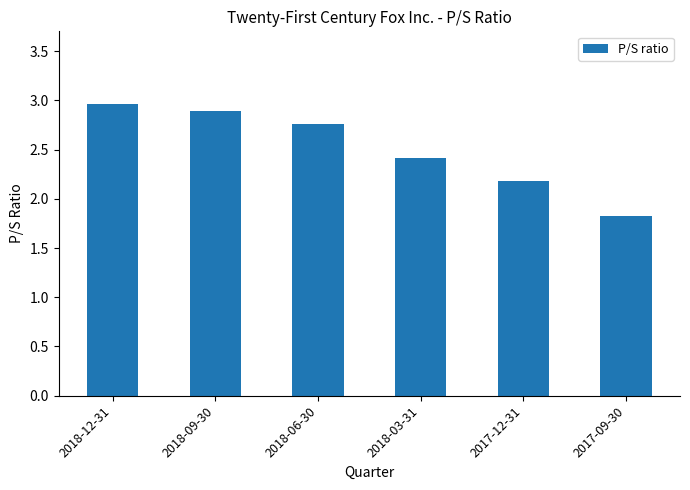

What is the difference between the second highest and second lowest values?

0.7